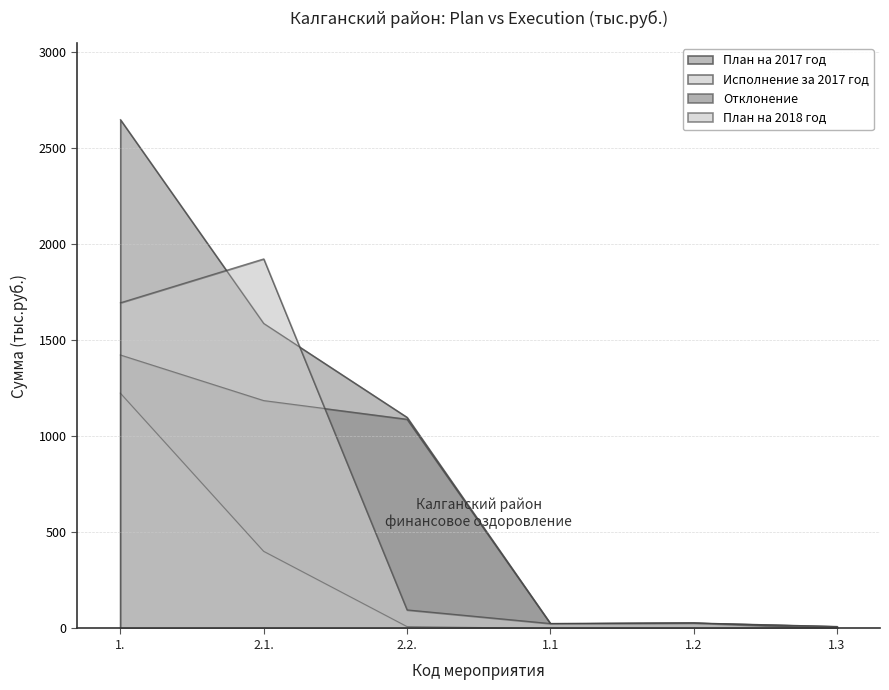

True or false: Отклонение and План на 2017 год cross at least once.

False